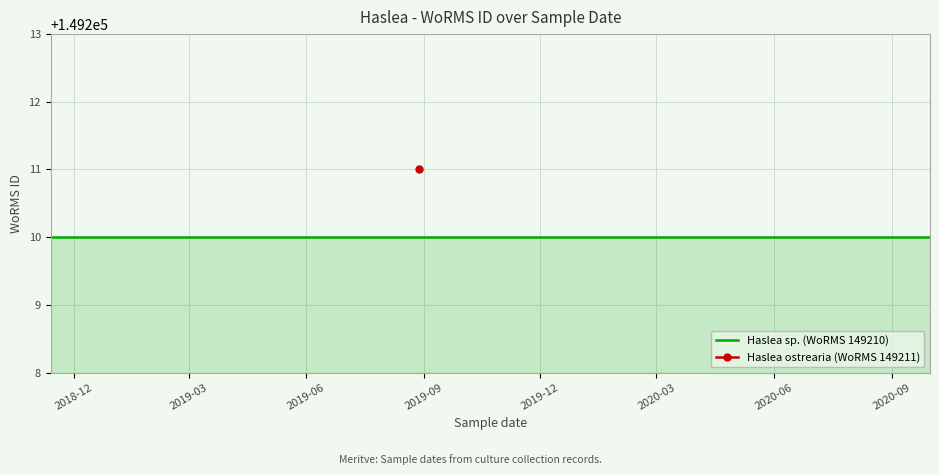

At which category does the chart reach its peak across all series?

2019-08-28